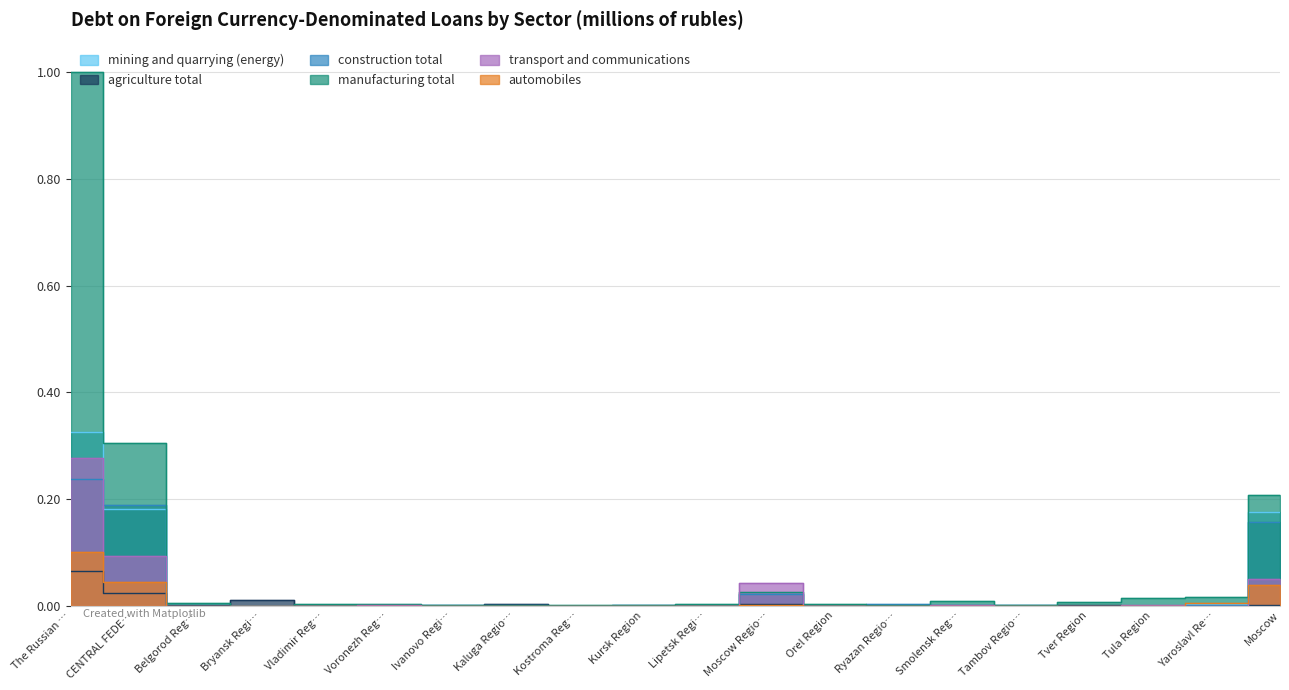

Which series has the widest spread of values?

manufacturing total